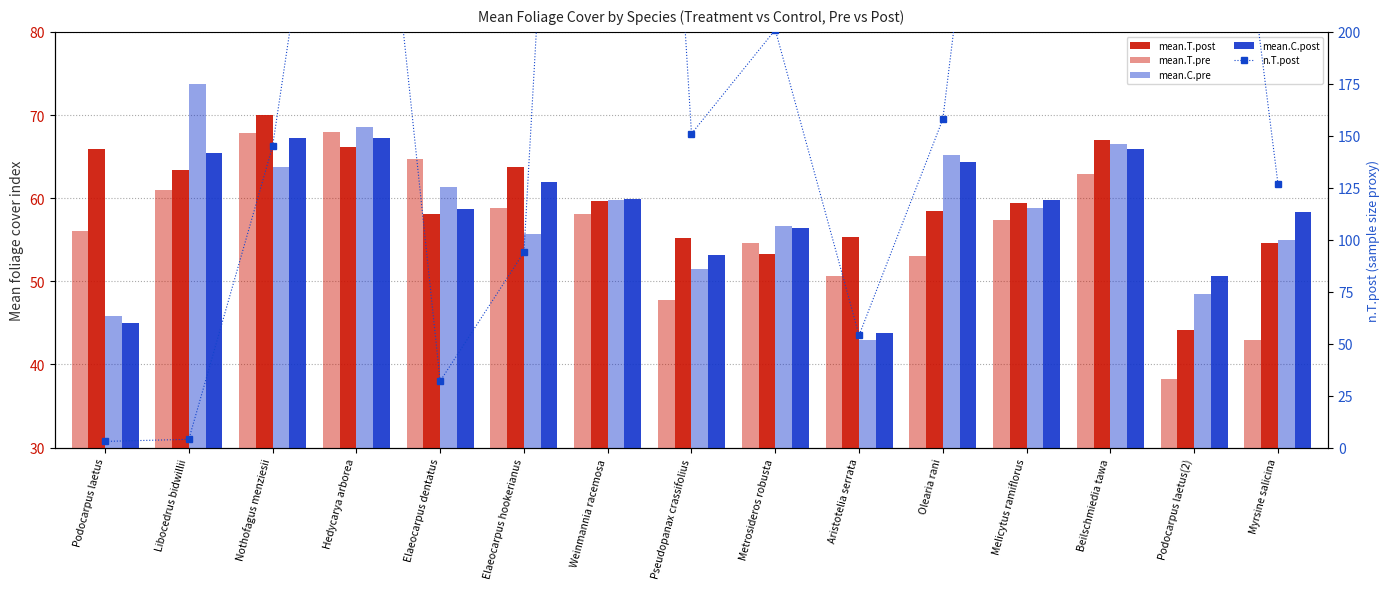

At how many categories does at least one series exceed 708?

1